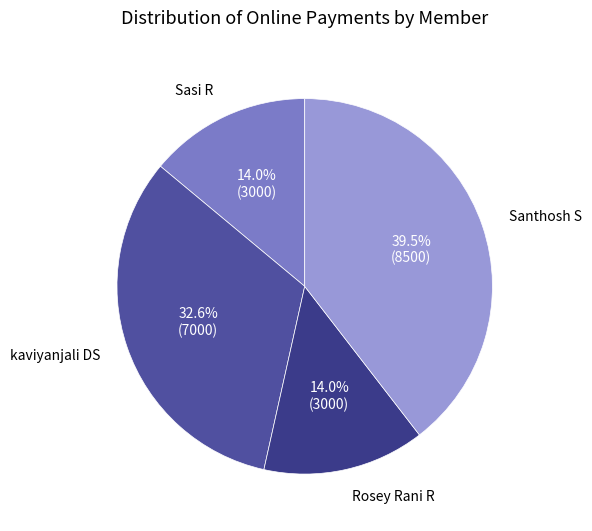

Is there a majority slice in this chart?

No